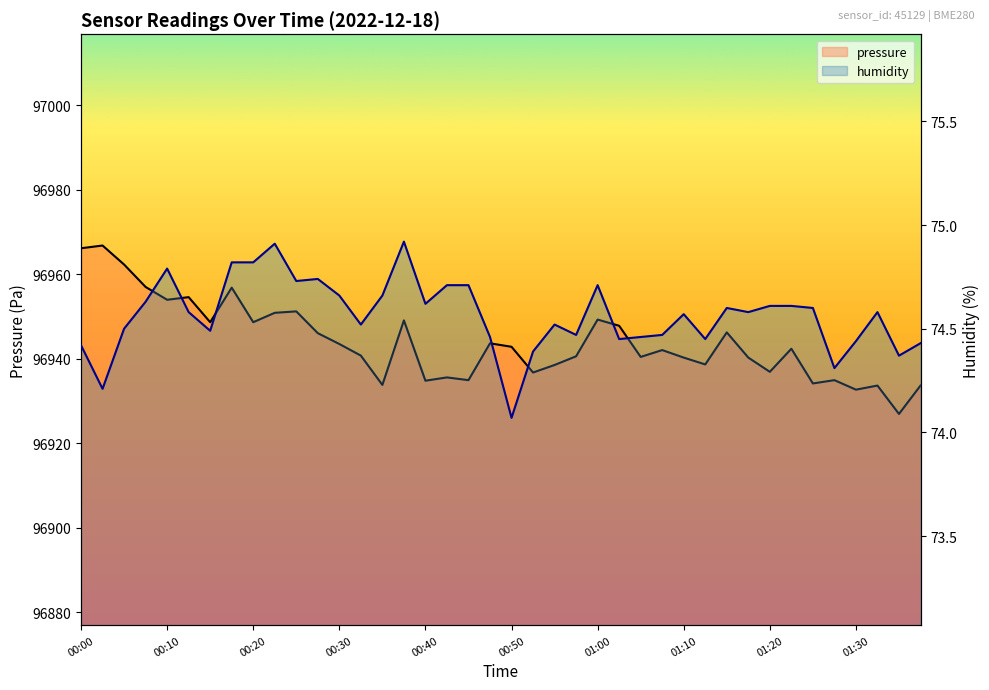

Rank the categories by pressure value from highest to lowest.

00:02, 00:00, 00:05, 00:07, 00:17, 00:12, 00:10, 00:25, 00:22, 01:00, 00:37, 00:15, 00:20, 01:02, 01:15, 00:27, 00:47, 00:30, 00:50, 01:22, 01:07, 00:32, 00:57, 01:05, 01:10, 01:17, 01:12, 00:55, 01:20, 00:52, 00:42, 00:45, 01:27, 00:40, 01:25, 00:35, 01:32, 01:37, 01:30, 01:35